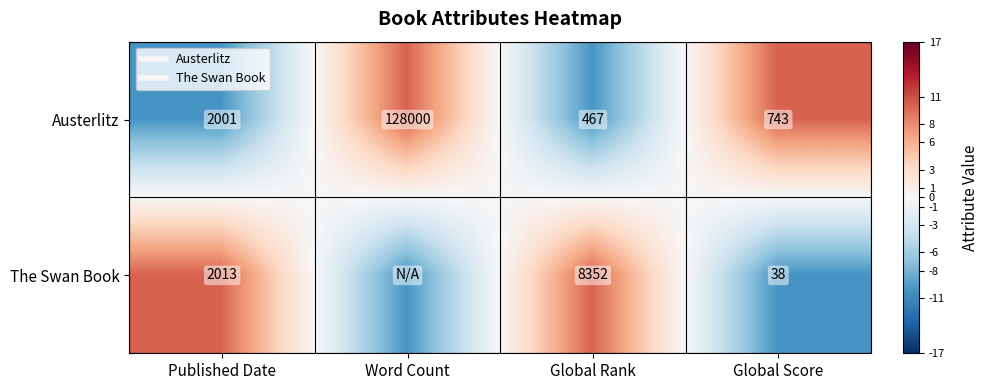

At which label does The Swan Book reach its peak?

Published Date